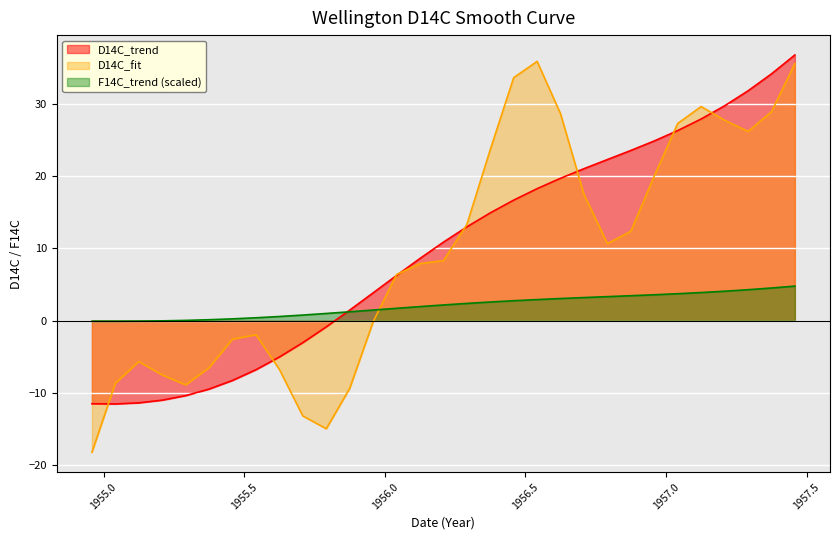

Which has a higher value, 1956.375 or 1957.0417?

1957.0417